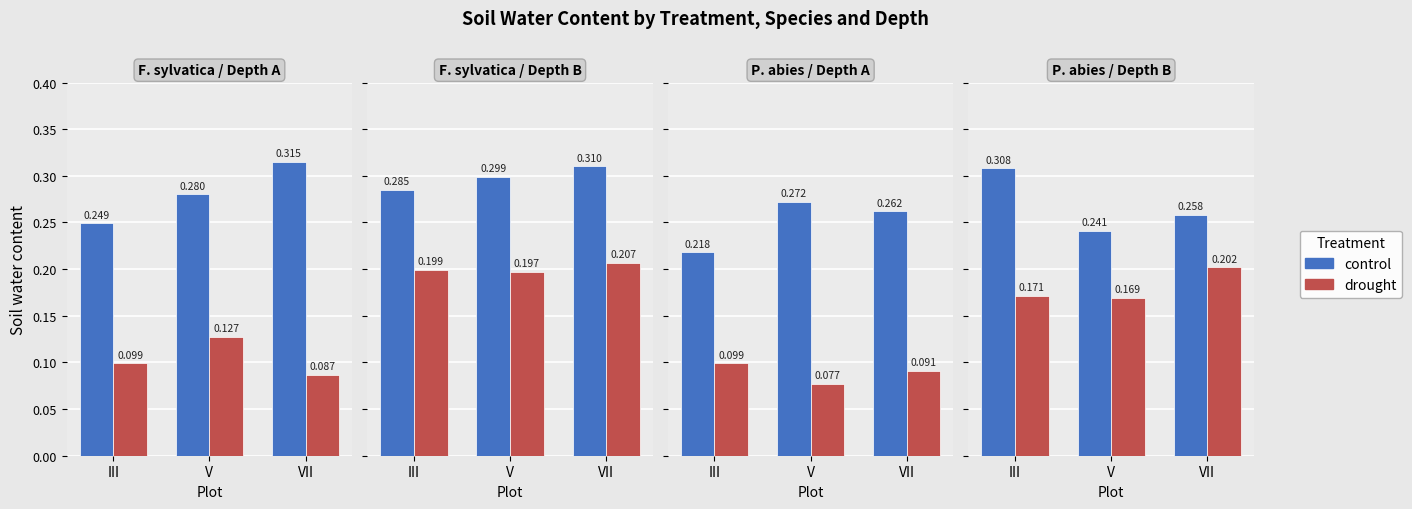

The drought series shows 0.0 at V. True or false?

False